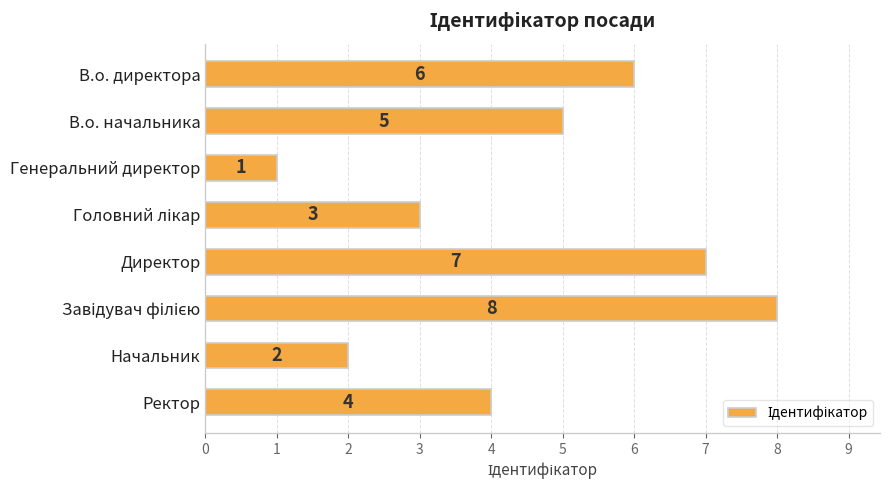

Approximately how many times larger is the value at В.о. начальника compared to Начальник?

2.5